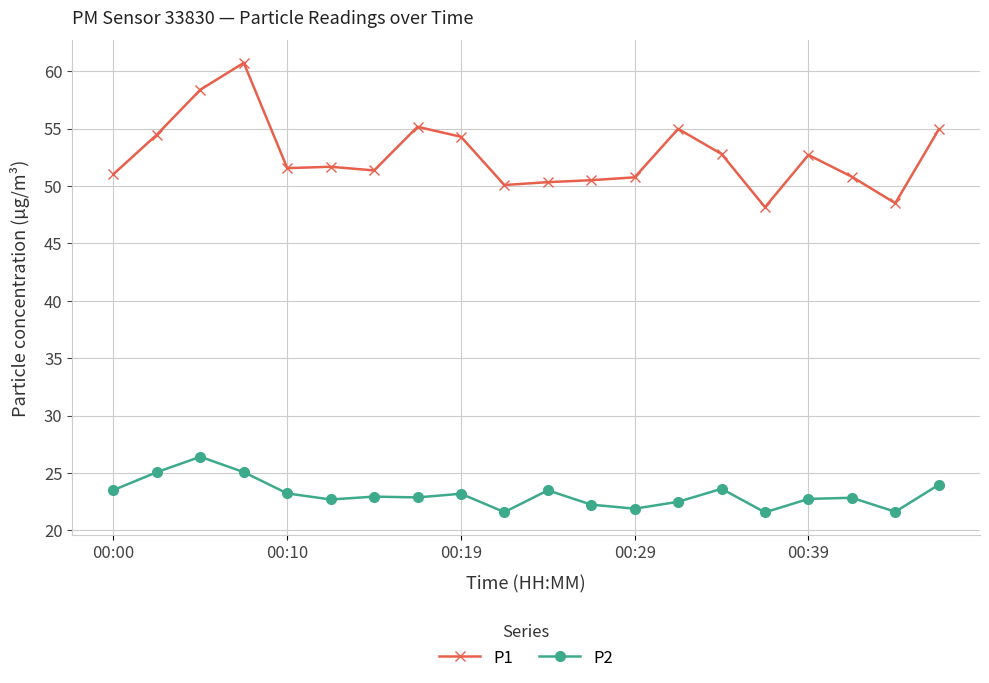

Rank the series by their maximum value, from lowest to highest.

P2, P1